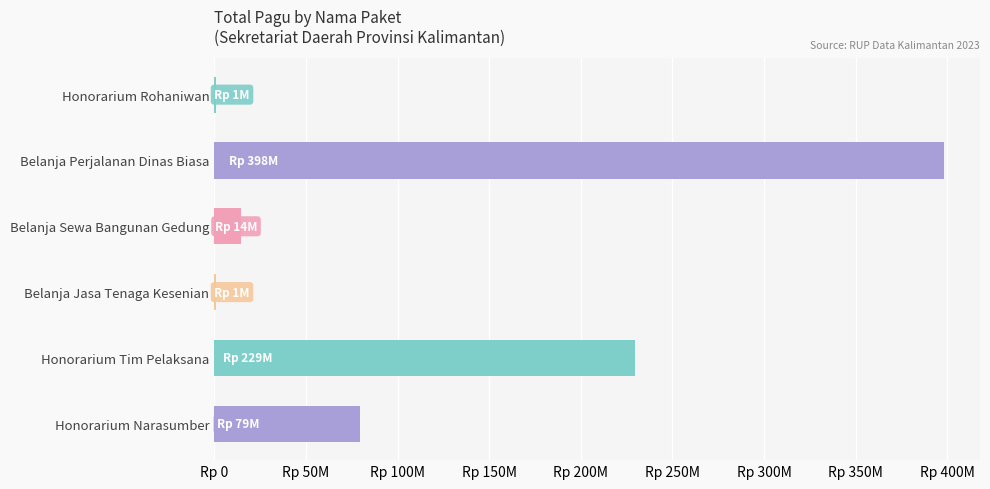

Are the bars horizontal?

Yes